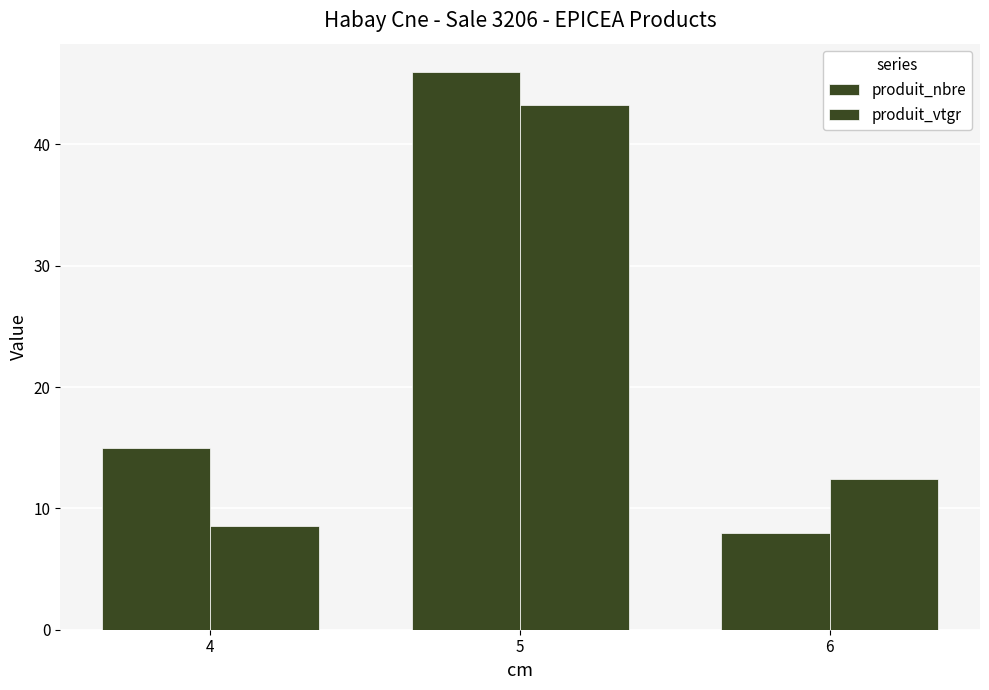

Reading left to right, list all the values displayed in this chart.

produit_nbre: 15.0	46.0	8.0
produit_vtgr: 8.5	43.2	12.4